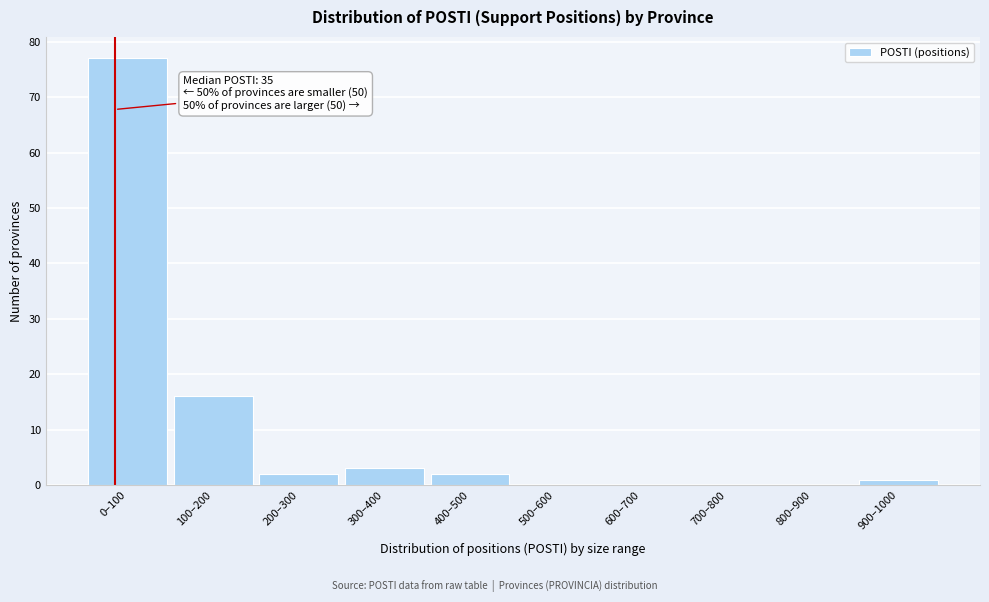

Reading left to right, list all the values displayed in this chart.

0–100=77	100–200=16	200–300=2	300–400=3	400–500=2	500–600=0	600–700=0	700–800=0	800–900=0	900–1000=1